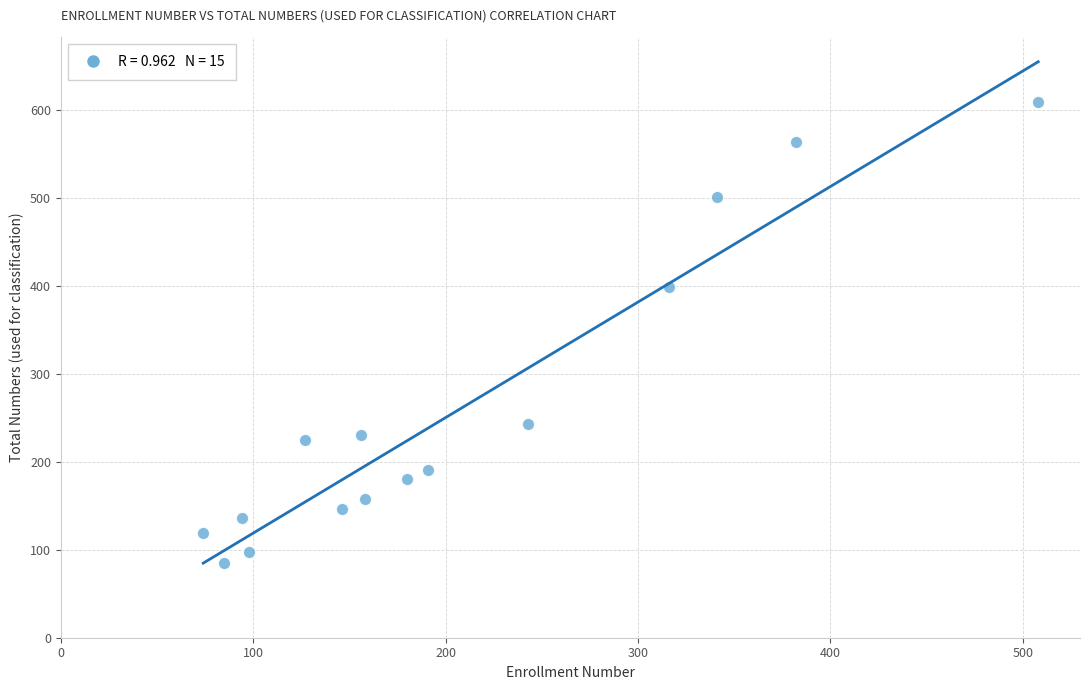

What is the range of X values (max minus min)?

434